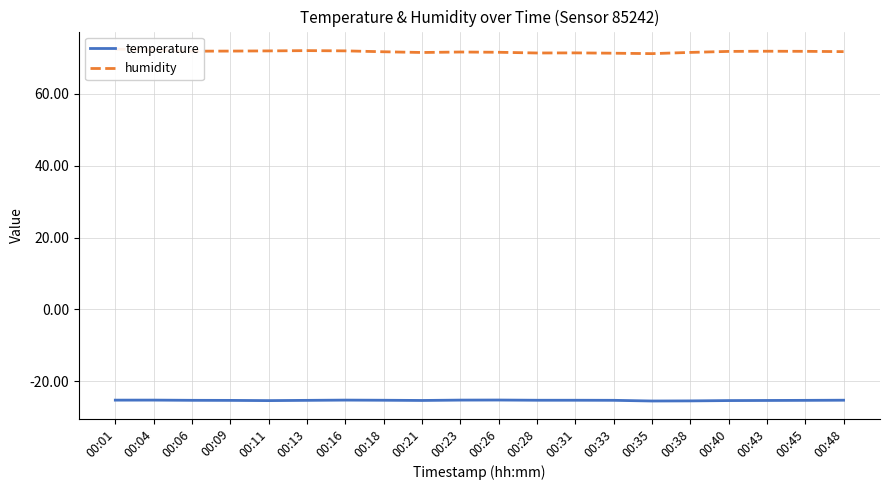

True or false: temperature and humidity cross at least once.

False